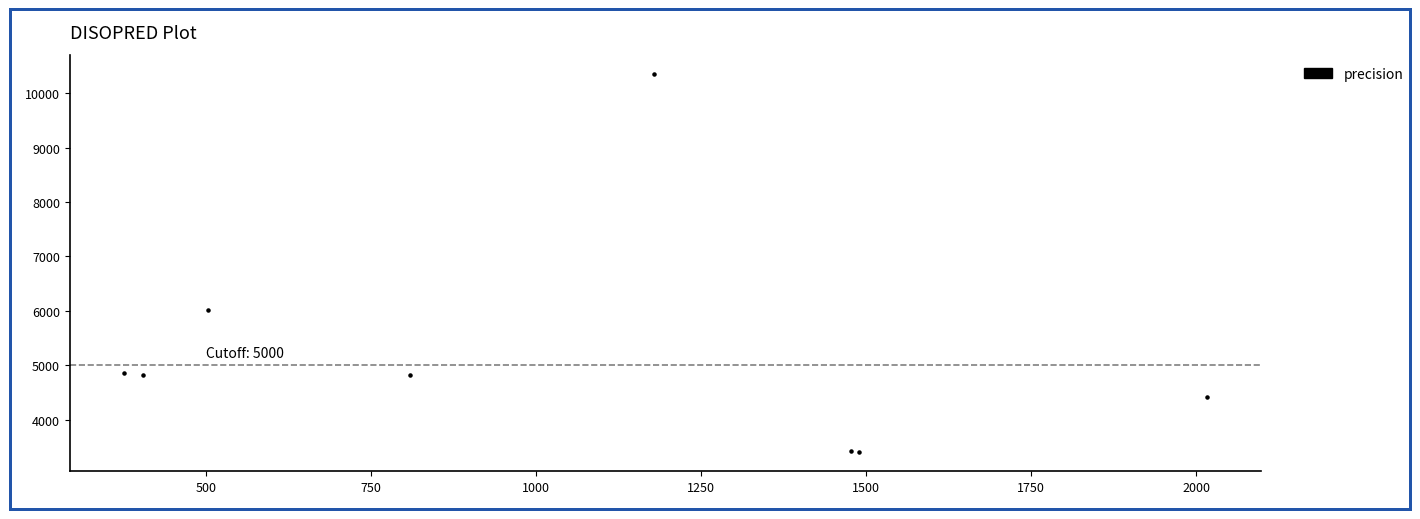

What Y value in the scatter plot is closest to 6880?

6017.8